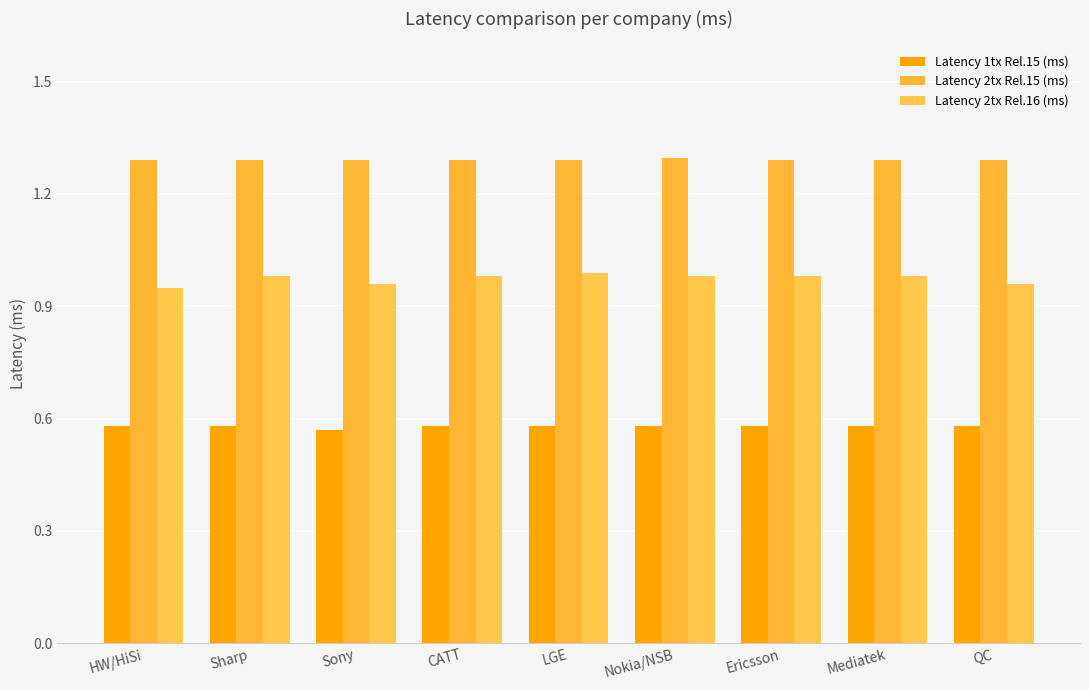

List the series in order of their overall mean, highest first.

Latency 2tx Rel.15 (ms), Latency 2tx Rel.16 (ms), Latency 1tx Rel.15 (ms)